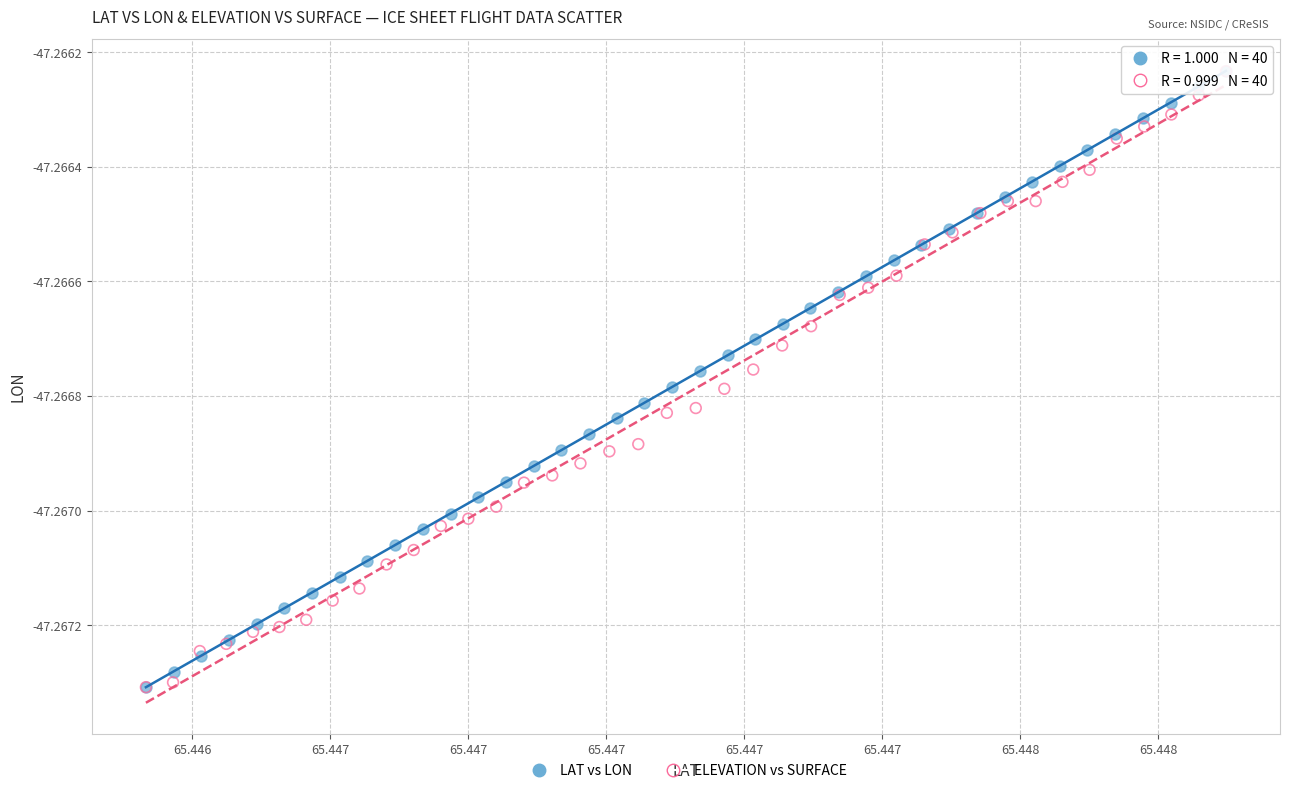

What are all the series names shown in the legend?

LAT vs LON, ELEVATION vs SURFACE